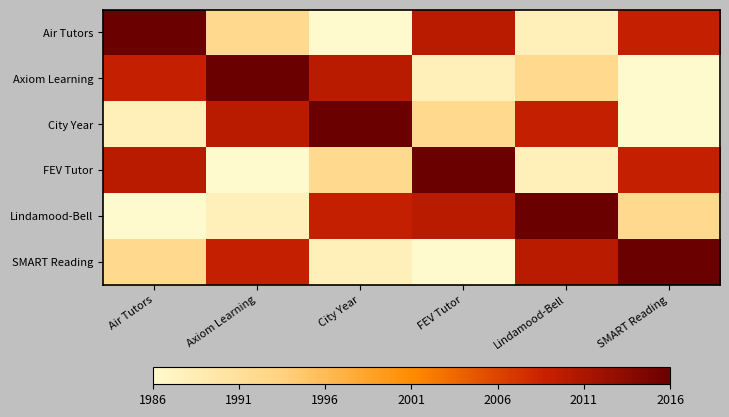

Which category has the lowest value across all series?

City Year